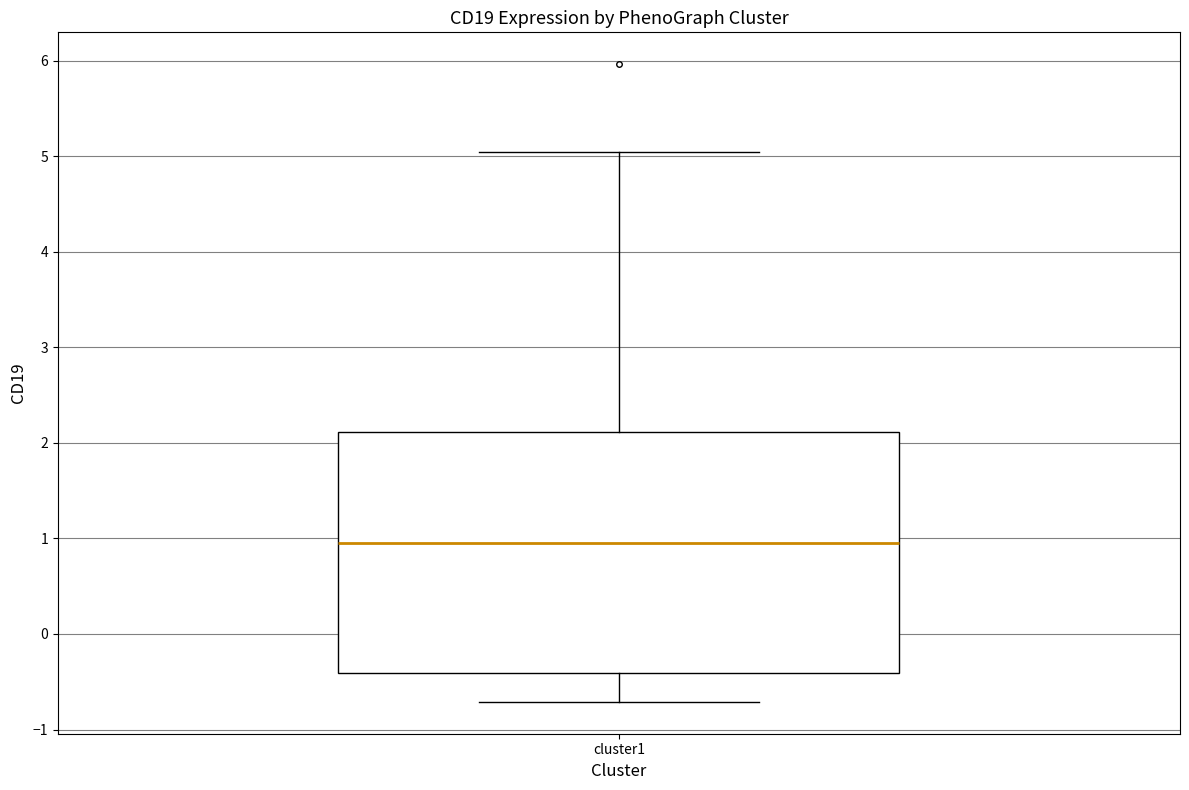

Transcribe this box plot: give where the median line is, the range the box spans, and where the two whiskers end, as read against the y-axis. The values are not printed on the chart, so give them approximately, as read against the axis.

median 0.9, box -0.4 to 2.1, whiskers -0.7 to 5.0